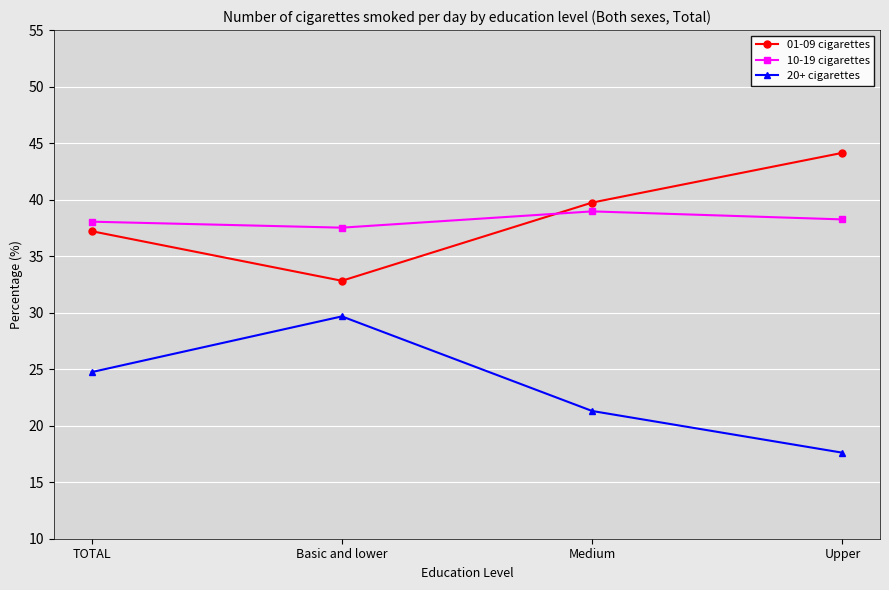

Is this an area chart (filled region under the line)?

No